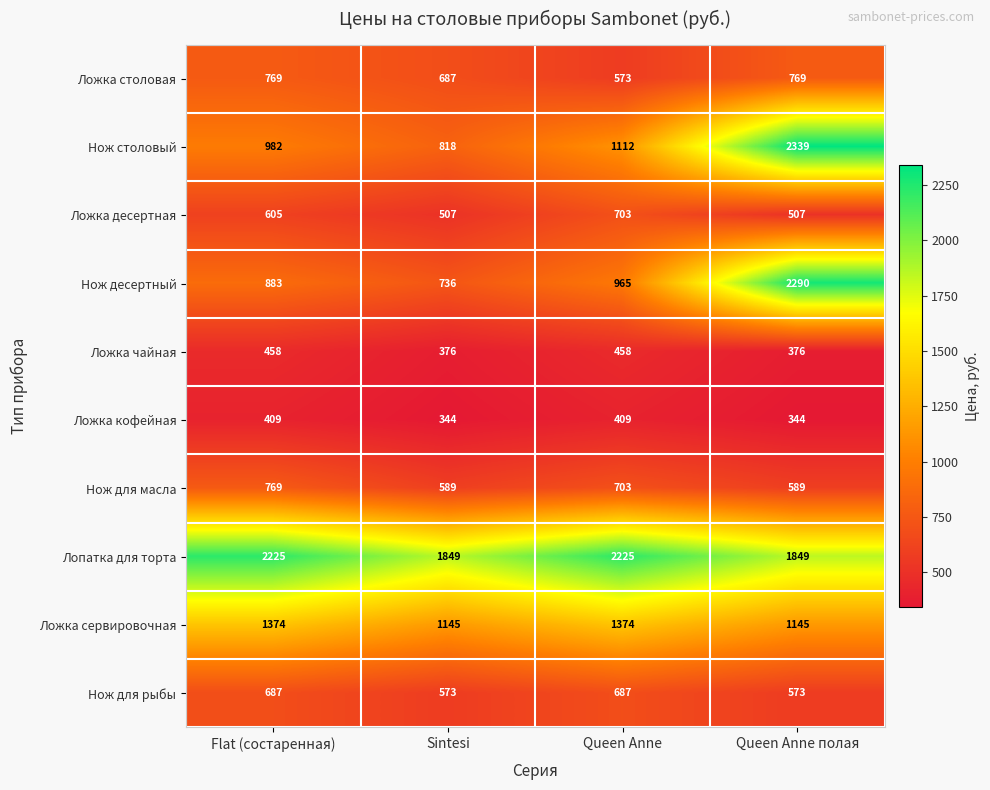

What is the maximum value for Нож десертный?

2290